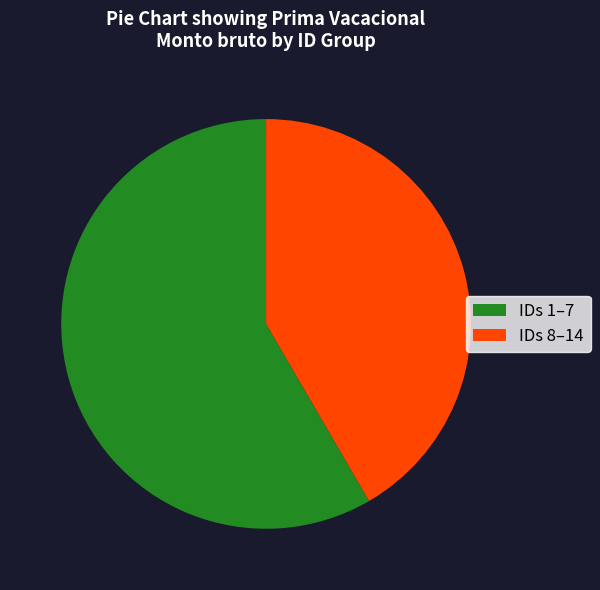

Approximately how many times larger is the value at IDs 8–14 compared to IDs 1–7?

0.7